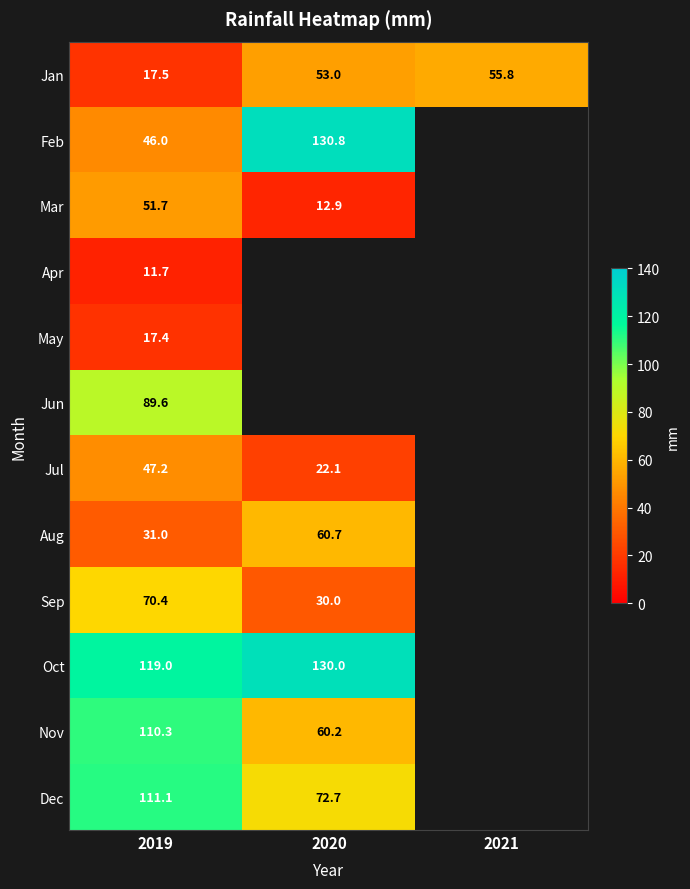

What is the total value across all series at 2019?

722.9